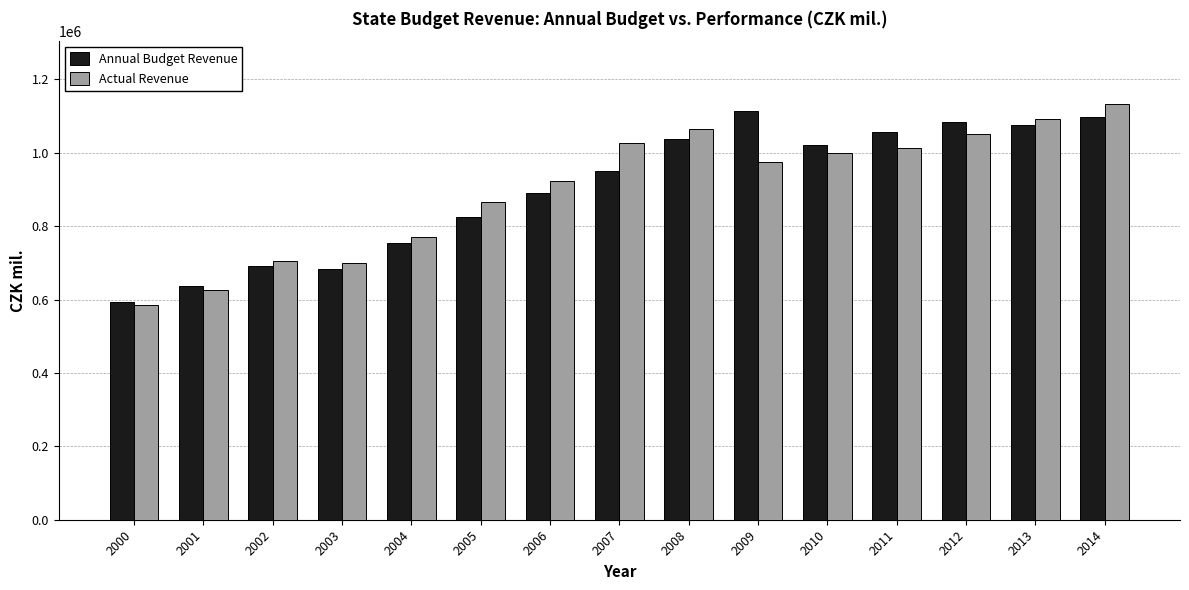

Reading right to left, transcribe all the data shown in this chart.

Annual Budget Revenue: 2014=1098237	2013=1076368	2012=1084701	2011=1055701	2010=1022219	2009=1114002	2008=1036511	2007=949477	2006=889392	2005=824831	2004=754081	2003=684062	2002=690400	2001=636197	2000=592156
Actual Revenue: 2014=1133821	2013=1091863	2012=1051387	2011=1012755	2010=1000376	2009=974615	2008=1063941	2007=1025883	2006=923060	2005=866460	2004=769207	2003=699665	2002=705043	2001=626223	2000=586208